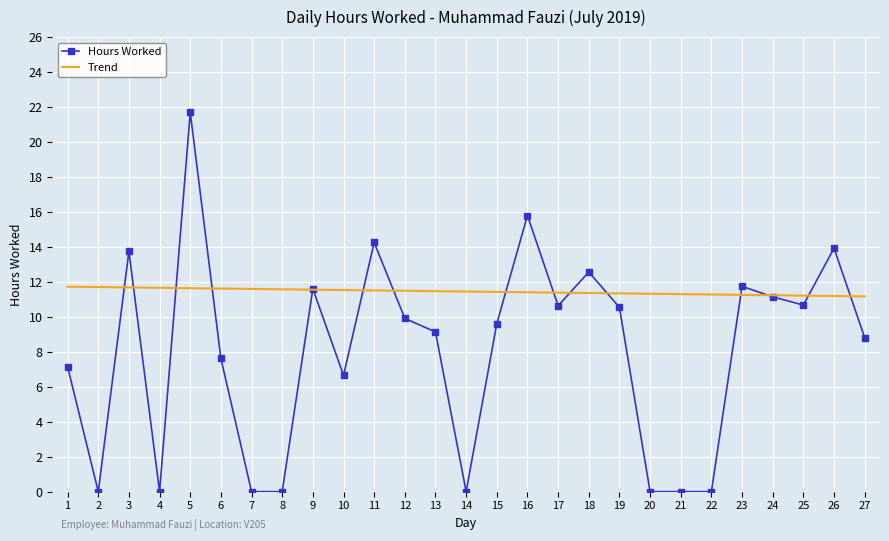

What is the greatest value displayed?

21.7